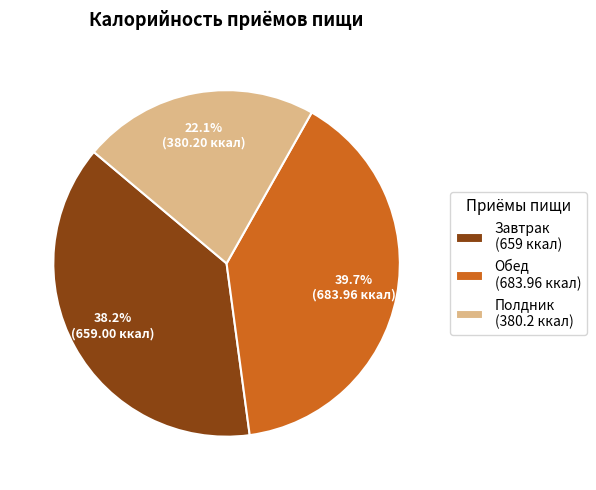

What percentage is the Полдник slice, to the nearest percent?

22%